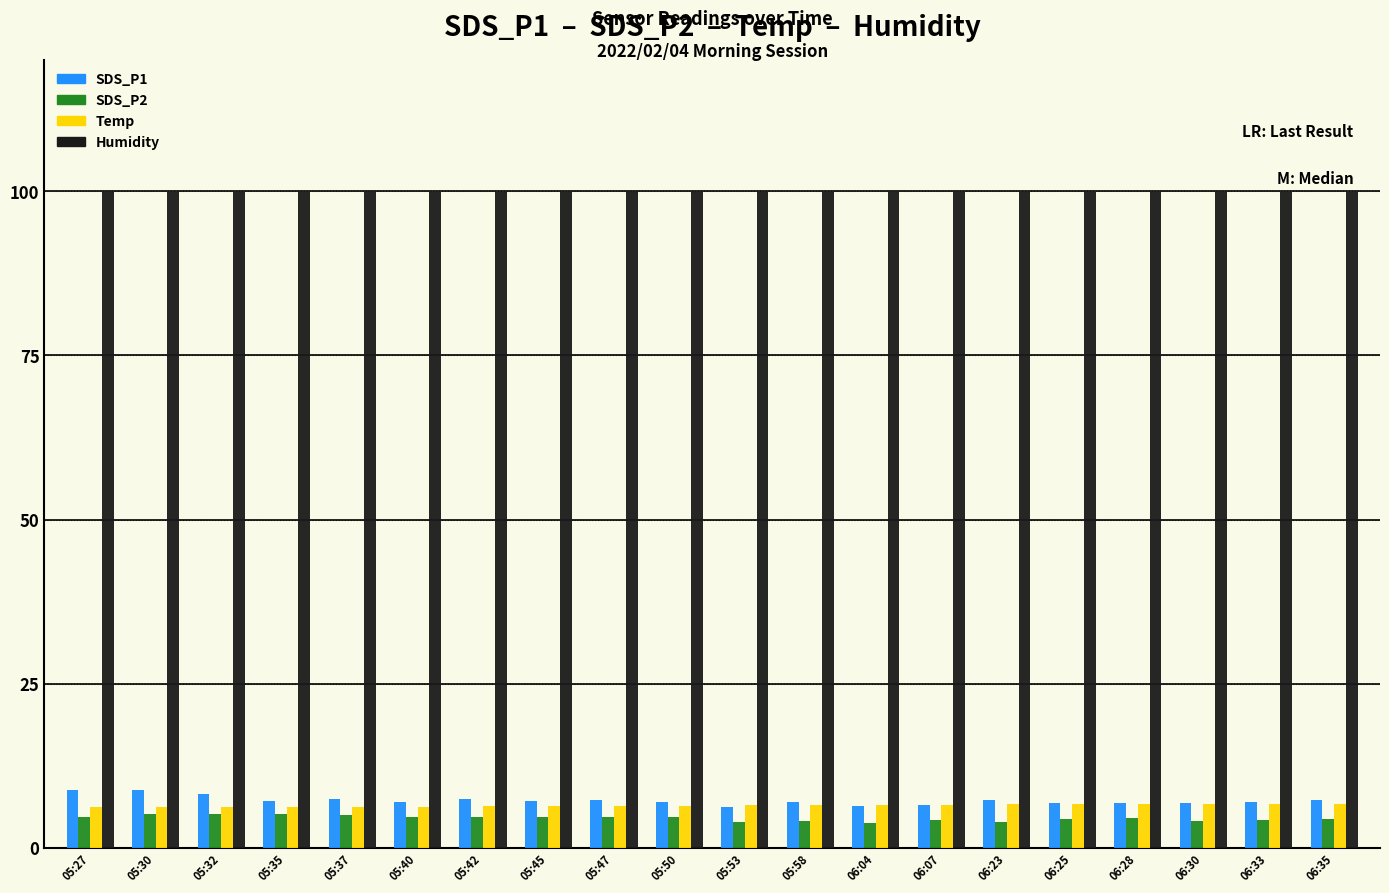

What is the average value of the Humidity series?

99.9